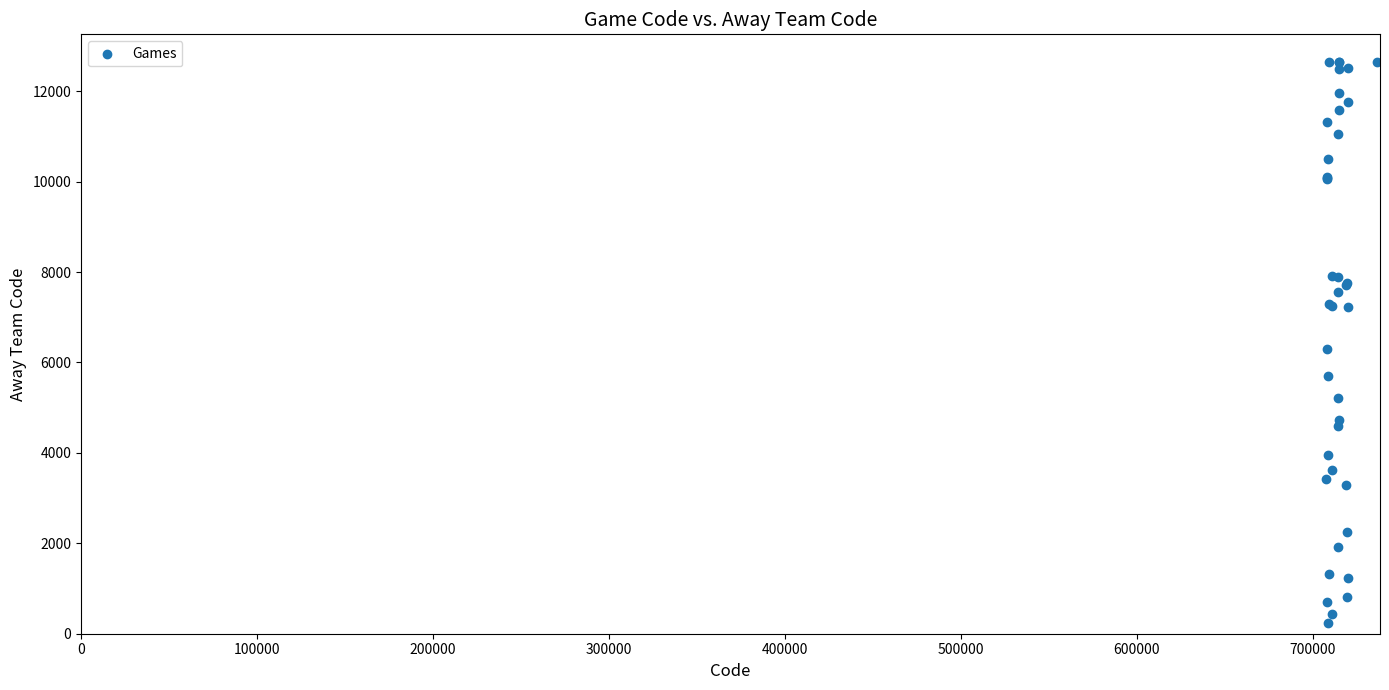

What Y value in the scatter plot is closest to 6442?

6292